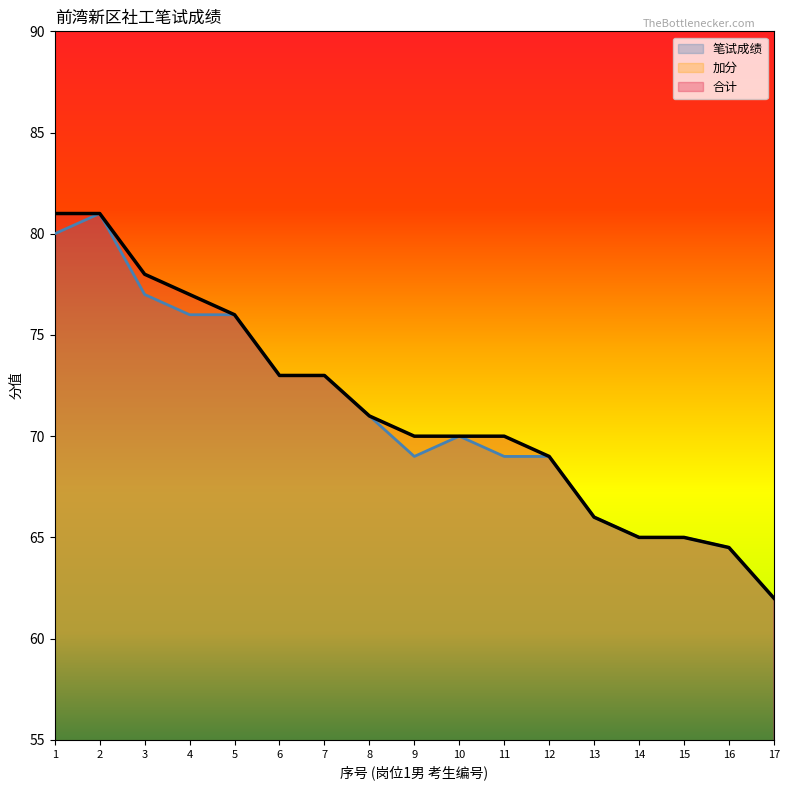

Rank the categories by 笔试成绩 value from lowest to highest.

17, 16, 14, 15, 13, 9, 11, 12, 10, 8, 6, 7, 4, 5, 3, 1, 2